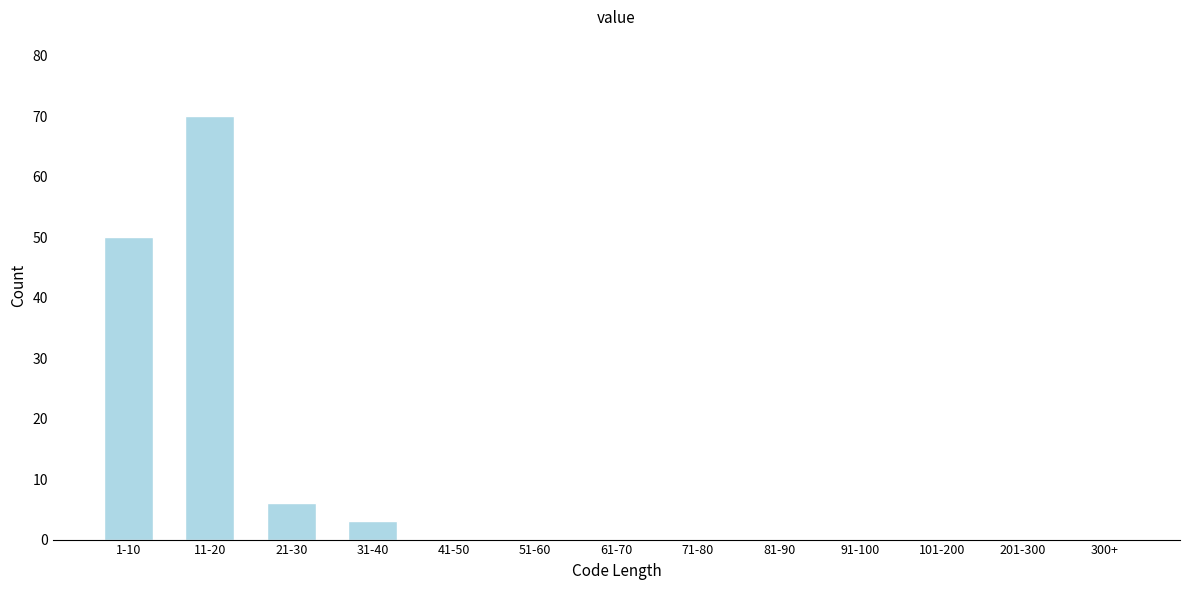

Reading left to right, what are all the values shown in this chart?

1-10=50	11-20=70	21-30=6	31-40=3	41-50=0	51-60=0	61-70=0	71-80=0	81-90=0	91-100=0	101-200=0	201-300=0	300+=0